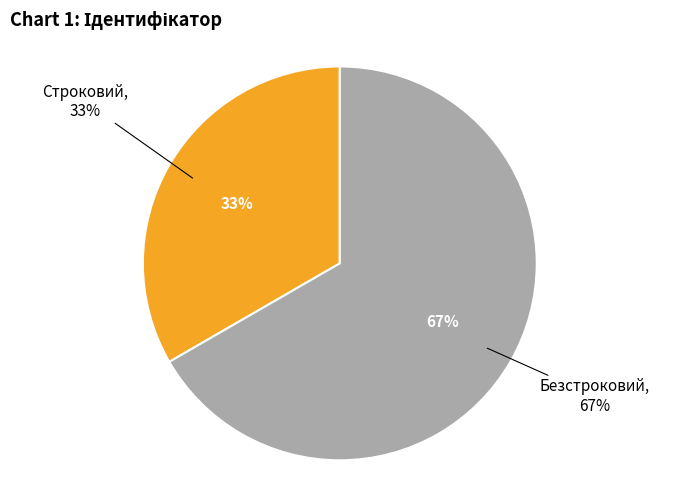

To the nearest percent, what is the combined percentage of Строковий and Безстроковий?

100%